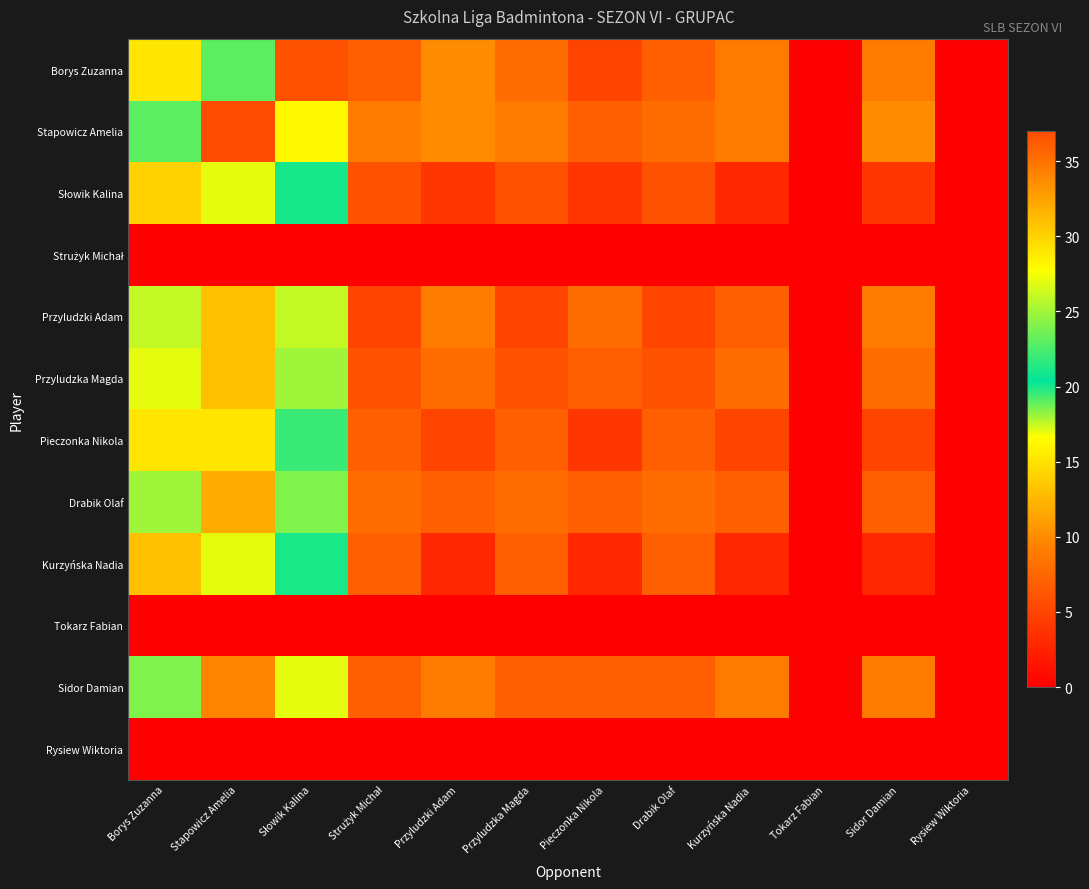

Rank the series at Strużyk Michał from highest to lowest value.

Stapowicz Amelia, Drabik Olaf, Borys Zuzanna, Pieczonka Nikola, Kurzyńska Nadia, Sidor Damian, Słowik Kalina, Przyludzka Magda, Przyludzki Adam, Strużyk Michał, Tokarz Fabian, Rysiew Wiktoria